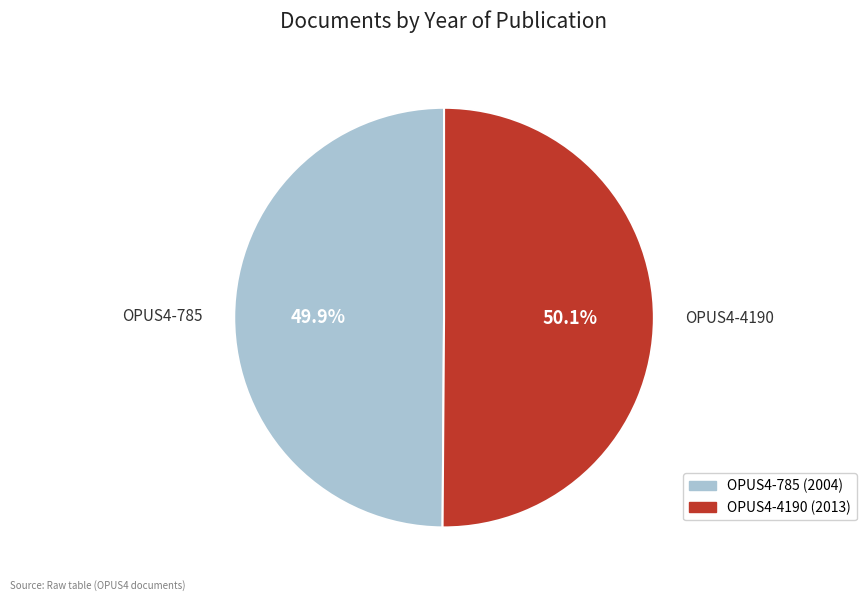

Does any single category account for the majority?

Yes